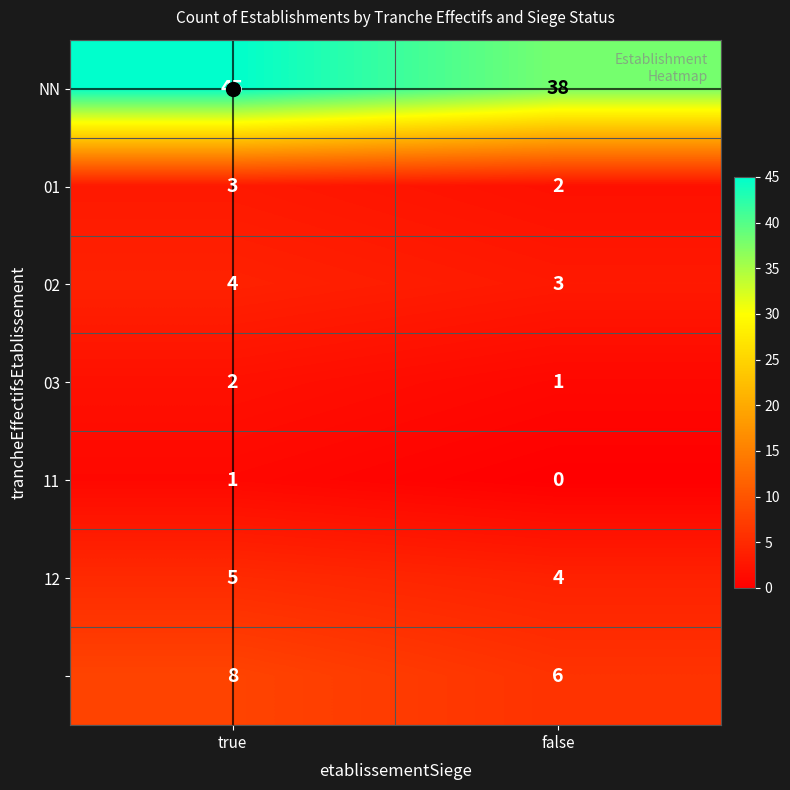

What is the spread (max minus min) of values at true?

44